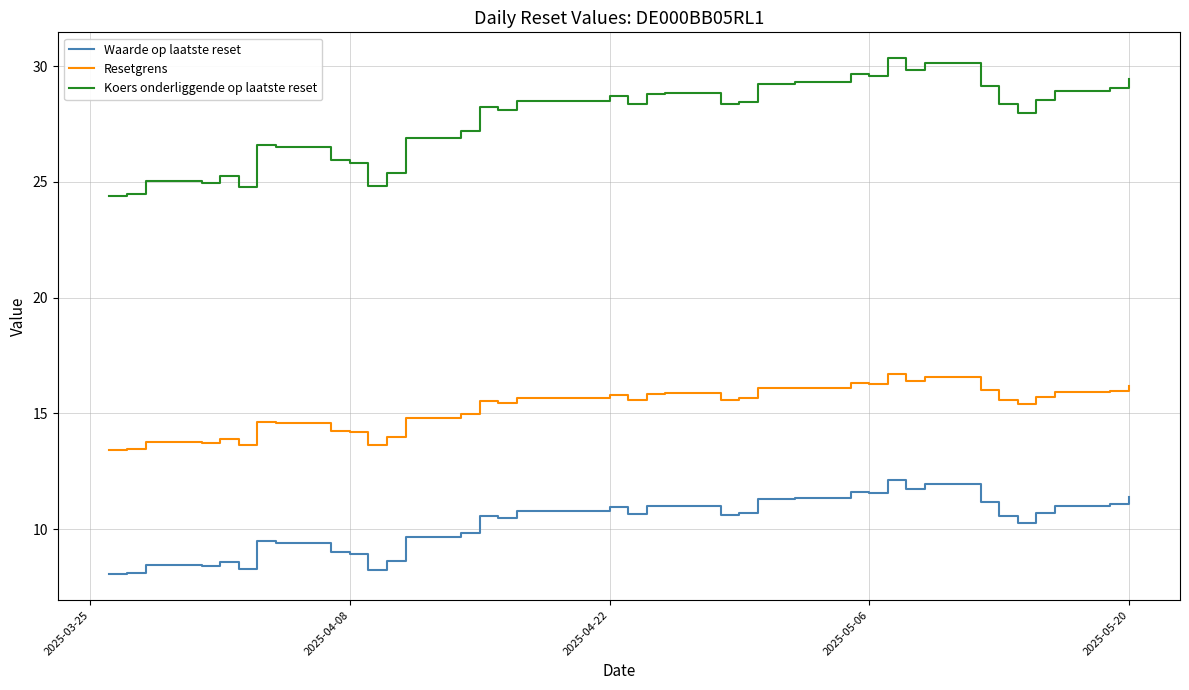

True or false: Koers onderliggende op laatste reset and Waarde op laatste reset intersect in this chart.

False